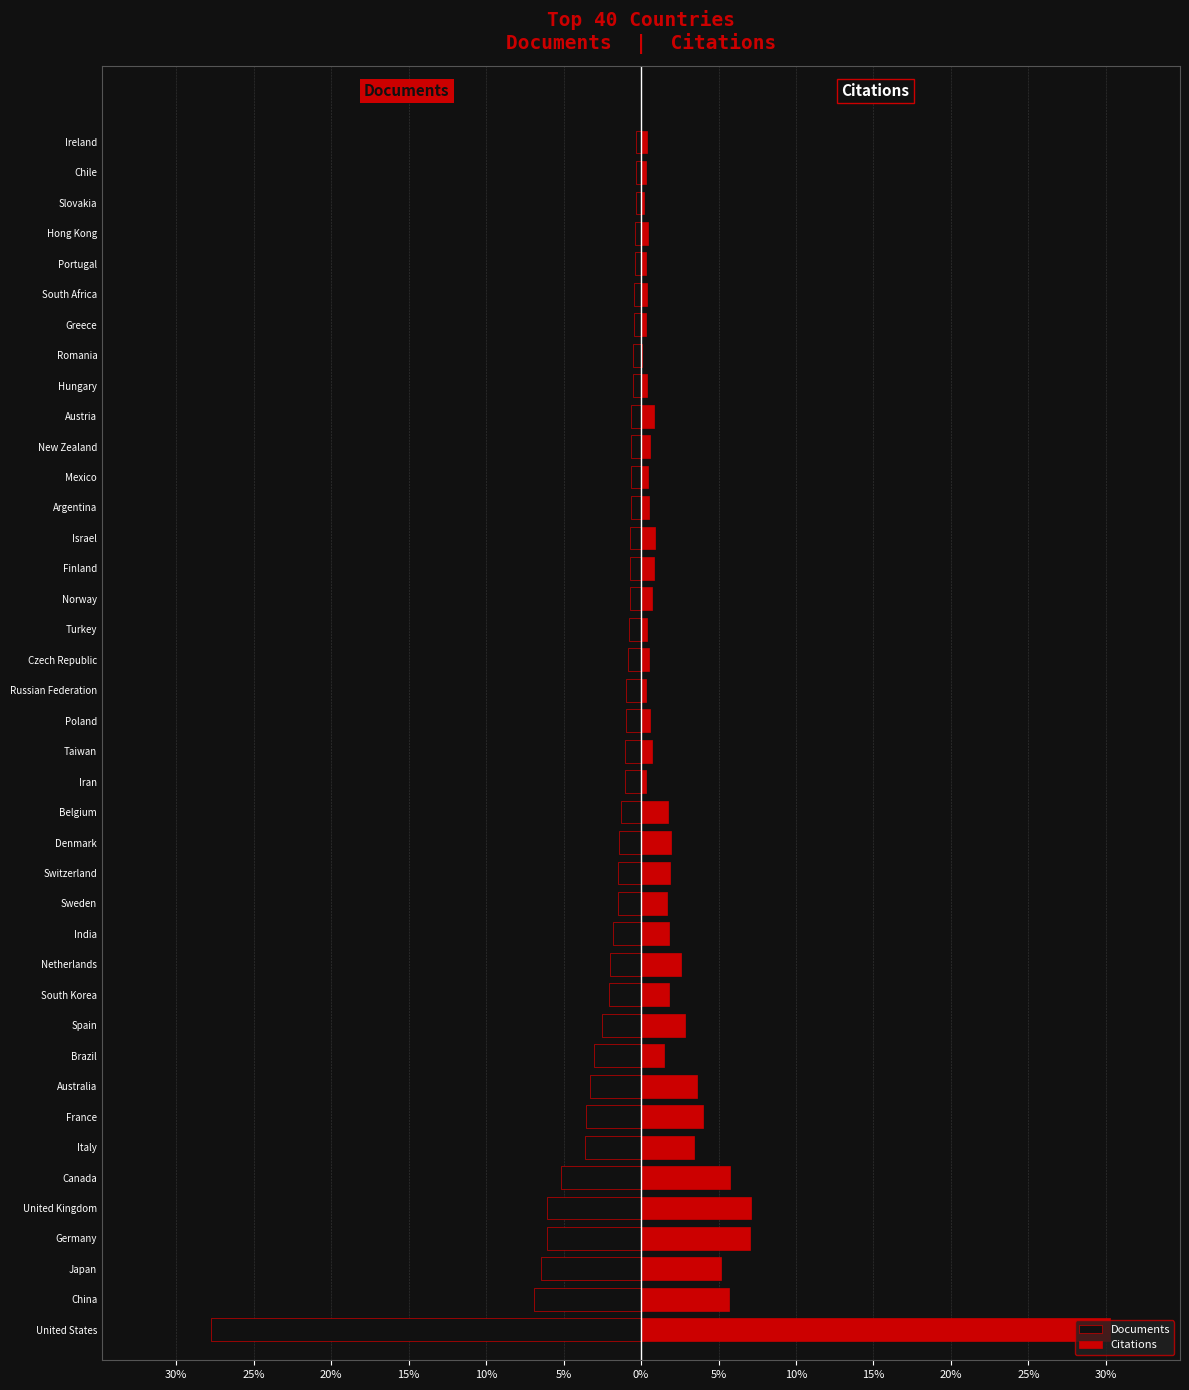

Is it true that Citations equals 0.4 at Turkey?

True